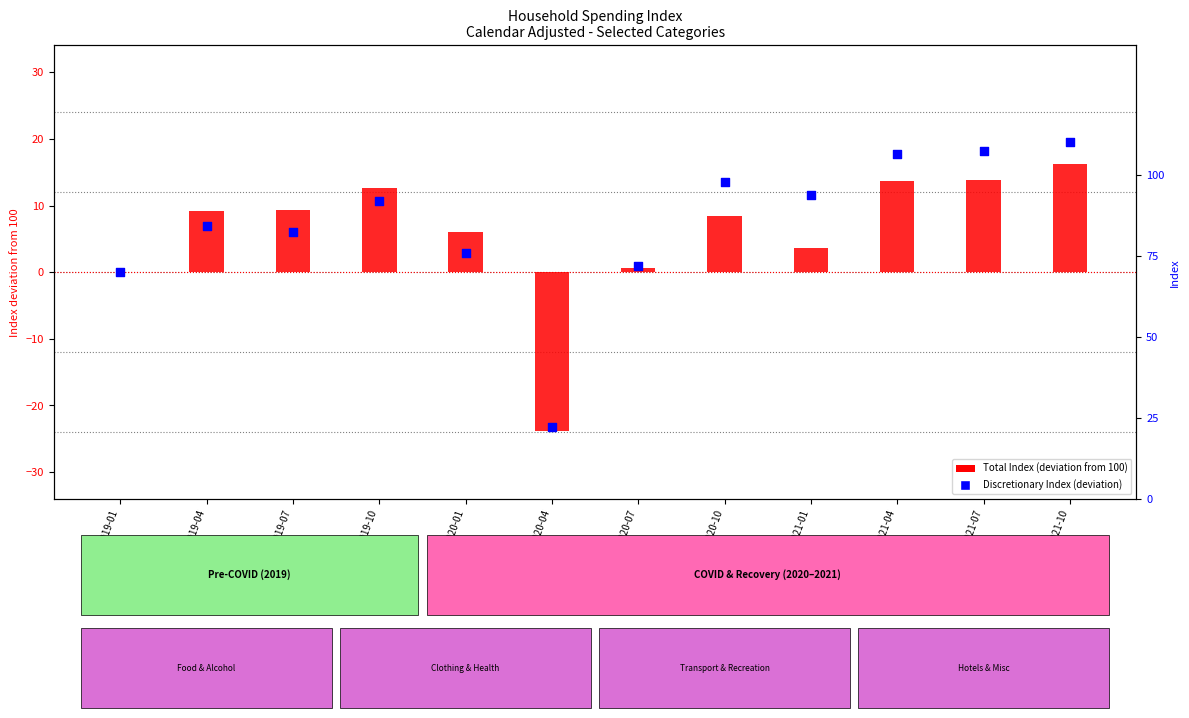

Which series has the largest Y range (max minus min)?

Discretionary Index (deviation)